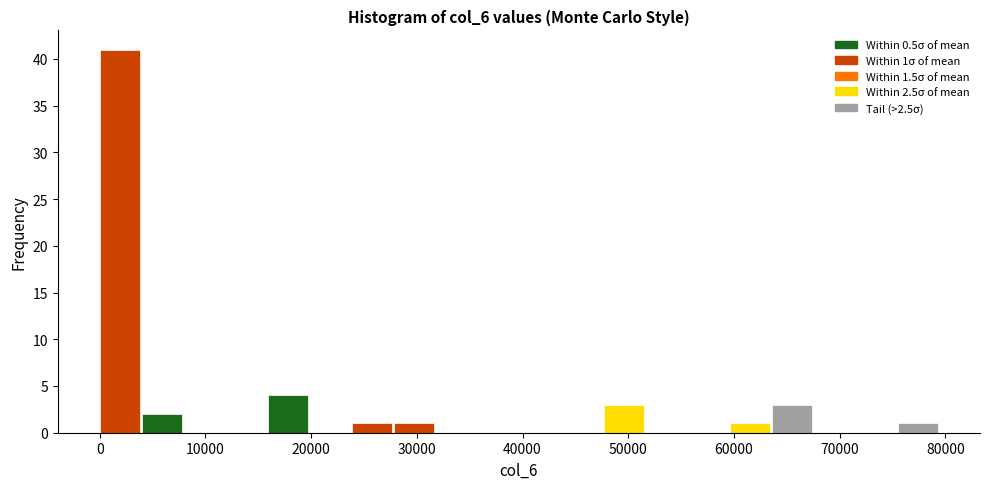

Read against the x-axis, roughly where is the centre of the tallest bar?

2000